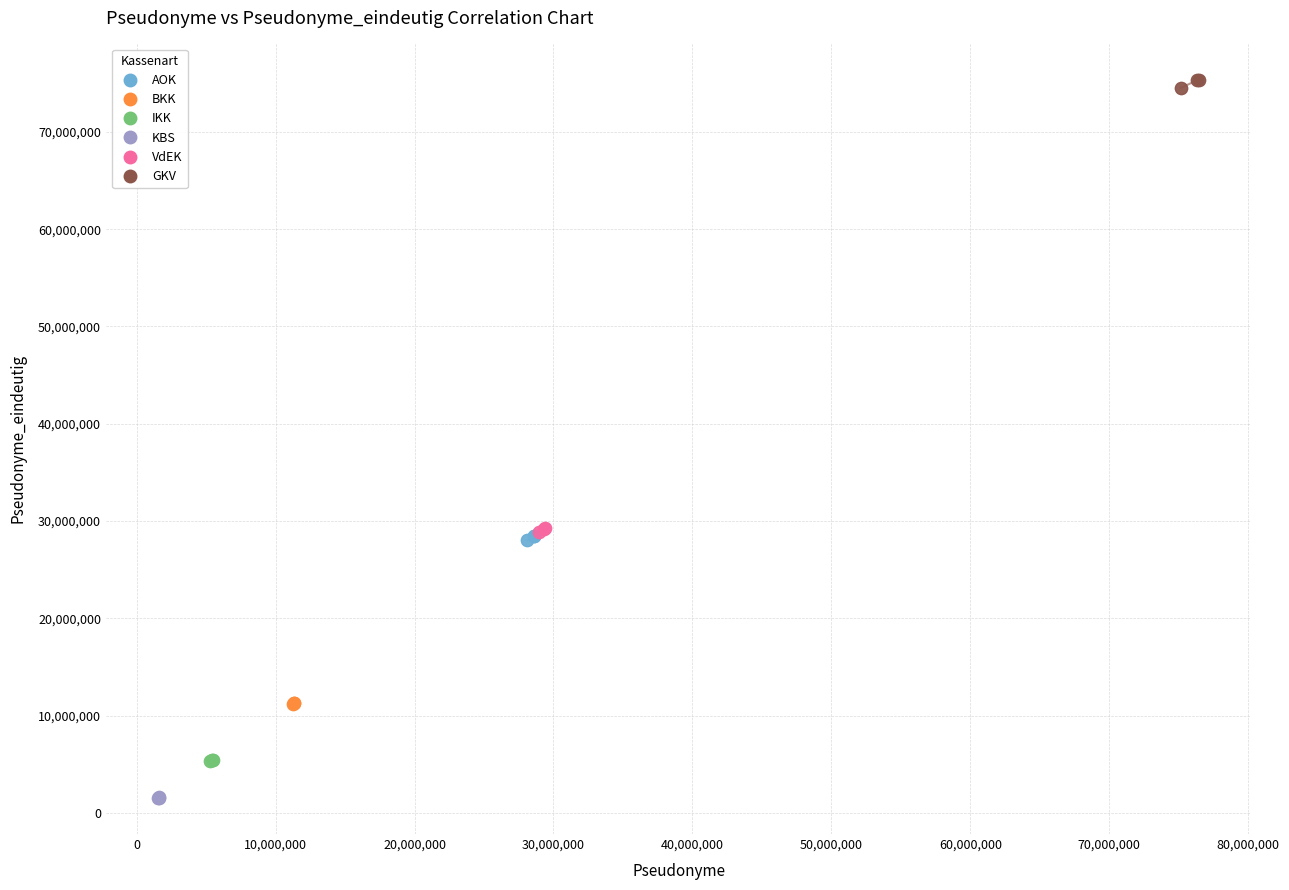

Which series contains the highest Y value?

GKV